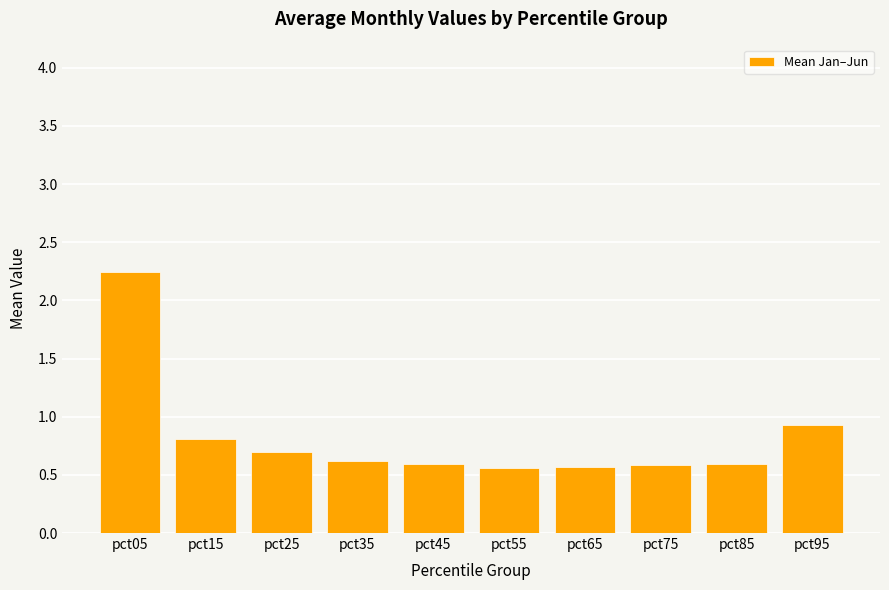

Count the number of data series in this chart.

1